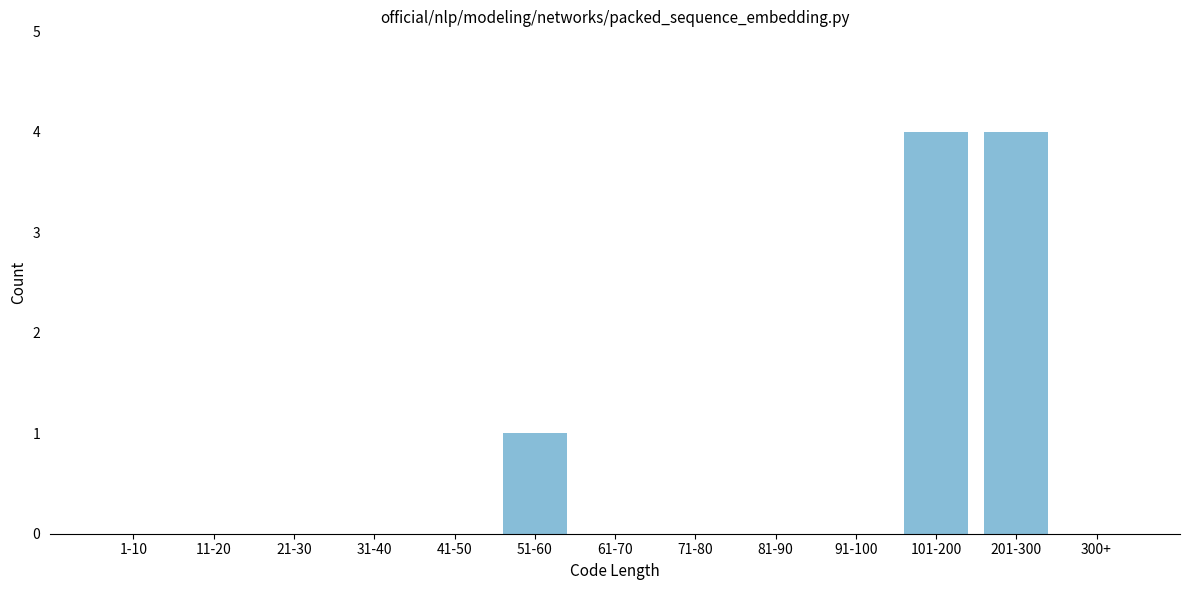

Reading left to right, list all the values displayed in this chart.

1-10=0	11-20=0	21-30=0	31-40=0	41-50=0	51-60=1	61-70=0	71-80=0	81-90=0	91-100=0	101-200=4	201-300=4	300+=0